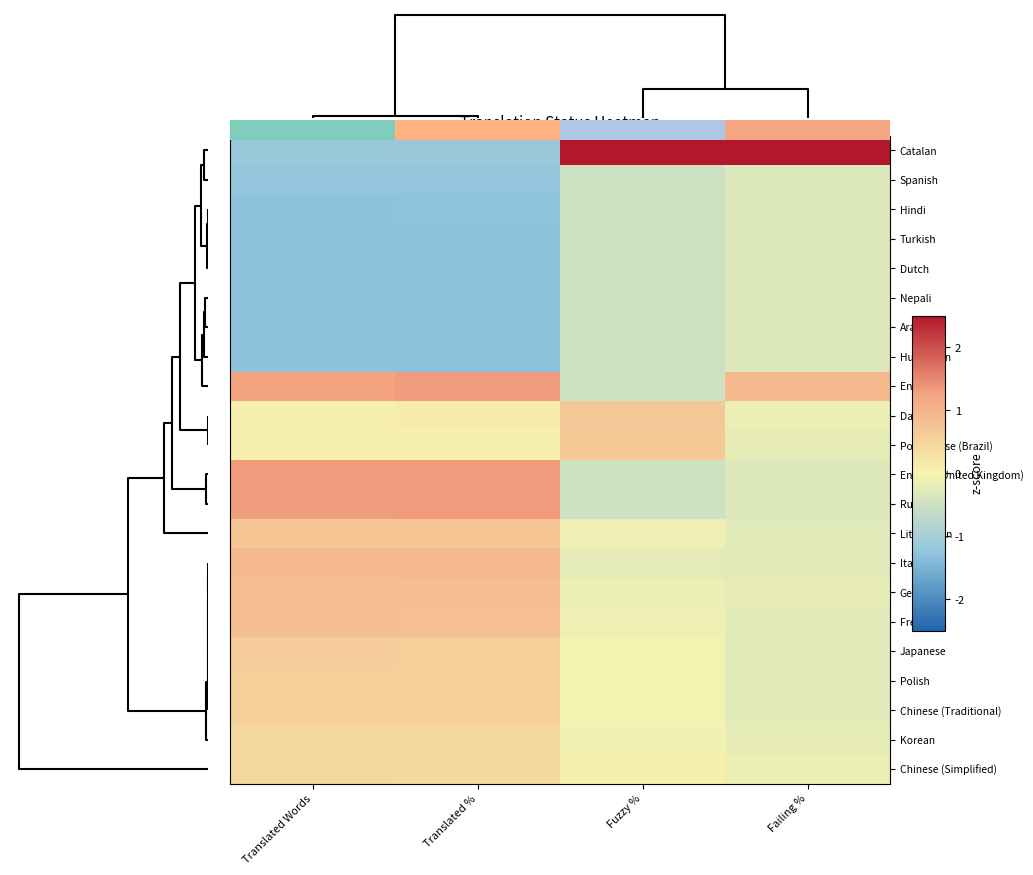

How many values in Danish are below zero?

1